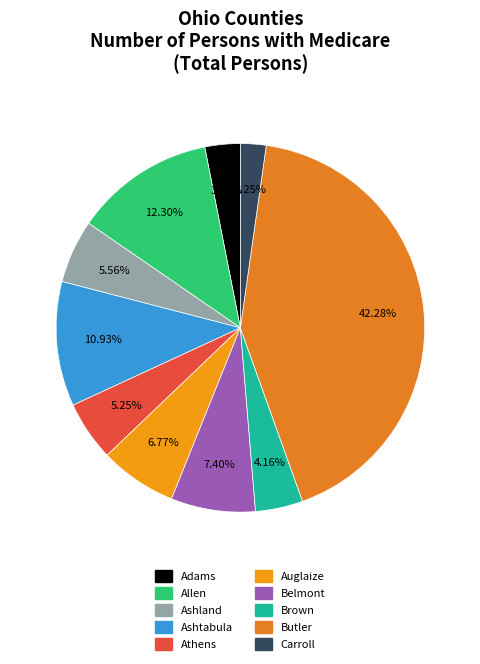

Is there any slice that represents more than half of the pie?

No